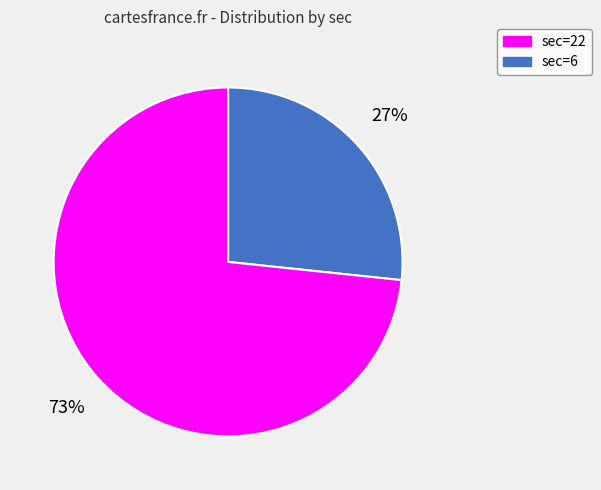

Is there any slice that represents more than half of the pie?

Yes